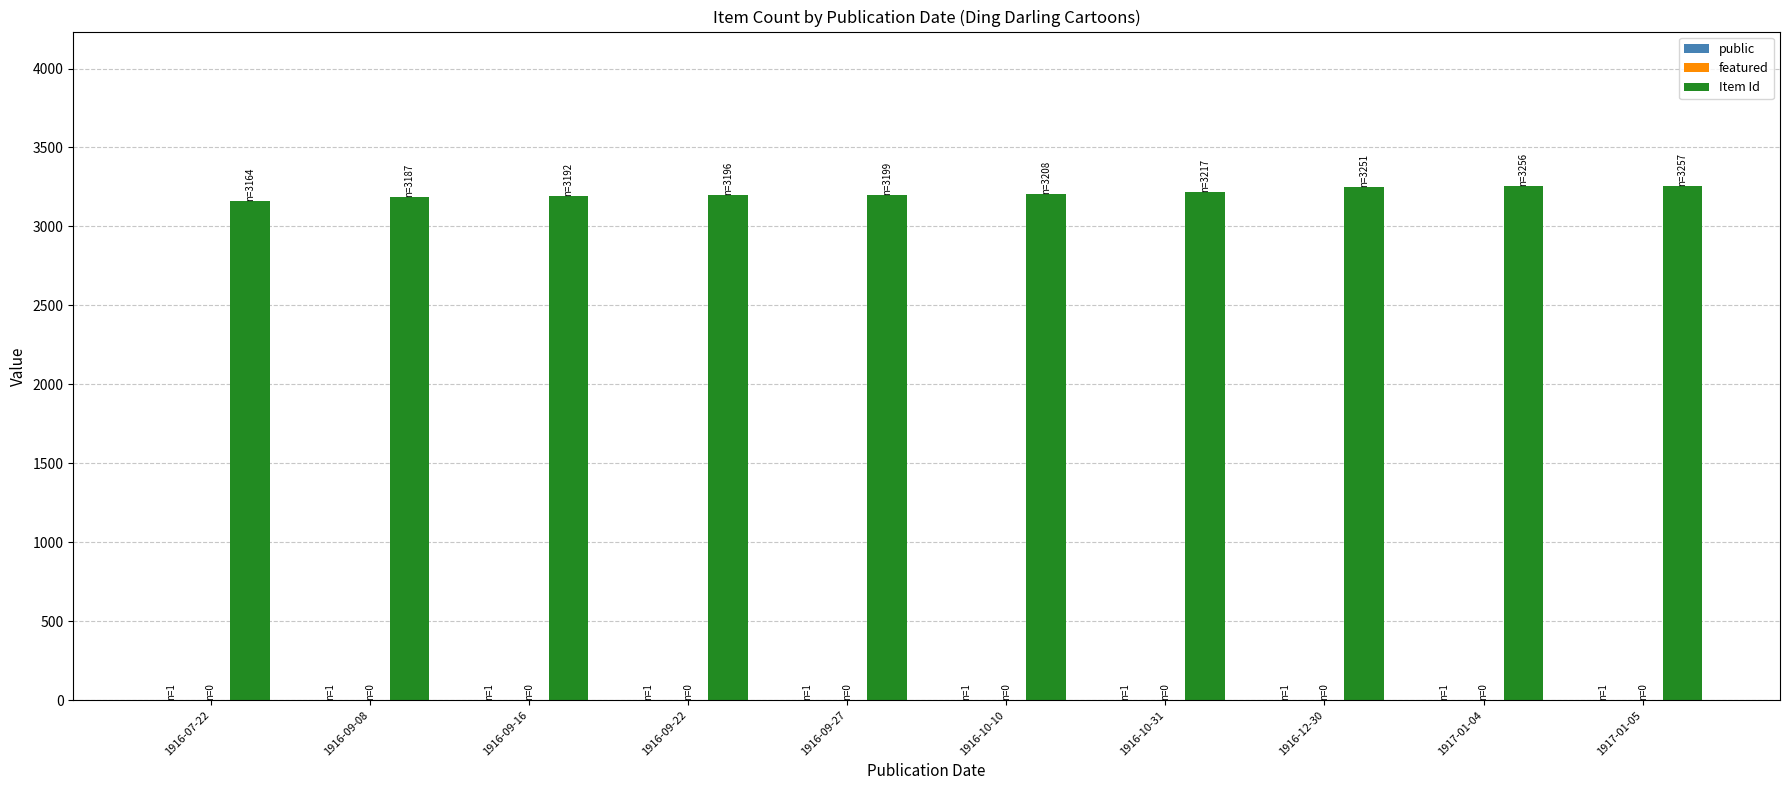

Which series has the largest total across all categories?

Item Id